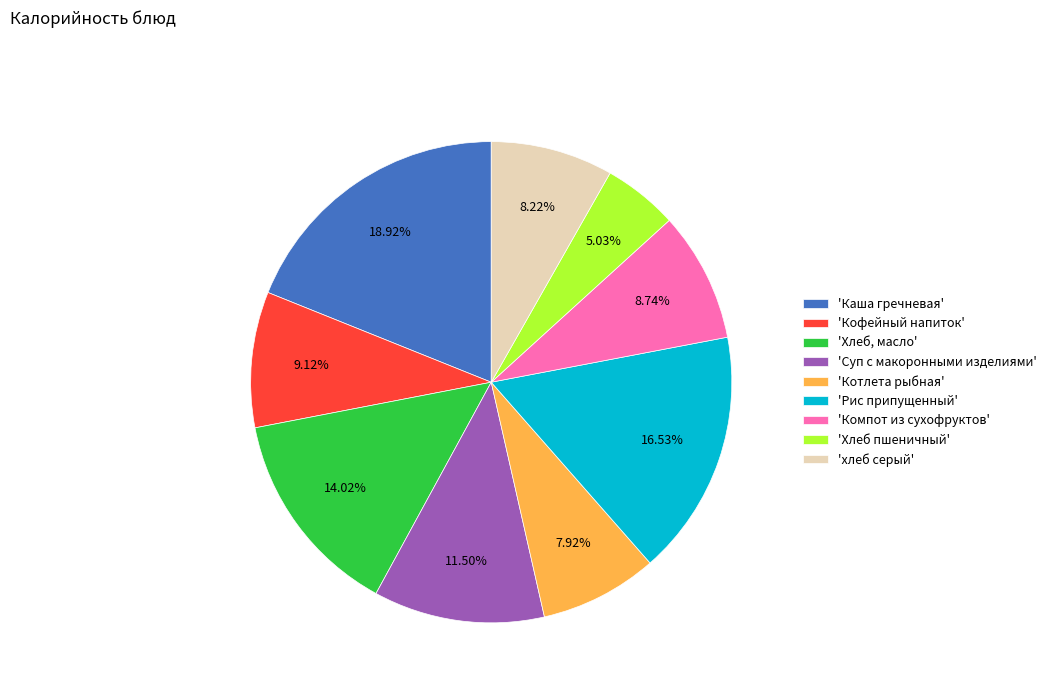

Between 'Хлеб, масло' and 'Кофейный напиток', which is larger?

'Хлеб, масло'